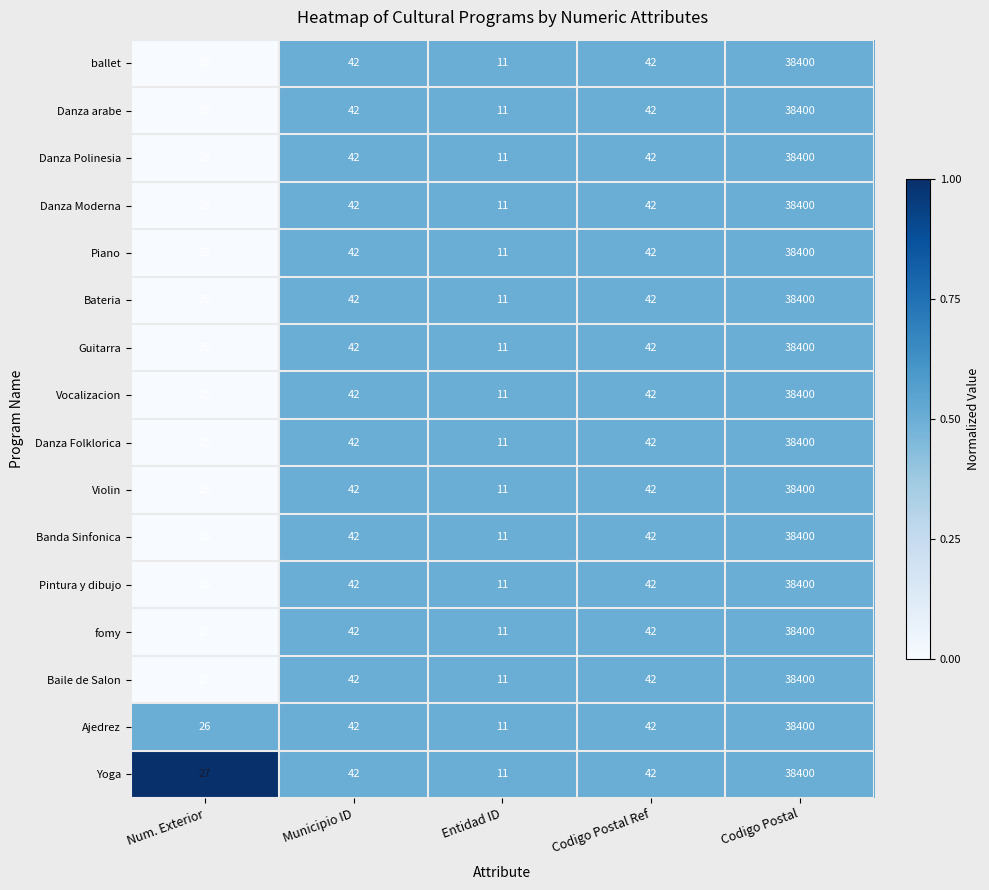

Is the value of fomy at Entidad ID greater than the value of ballet at Codigo Postal Ref?

No